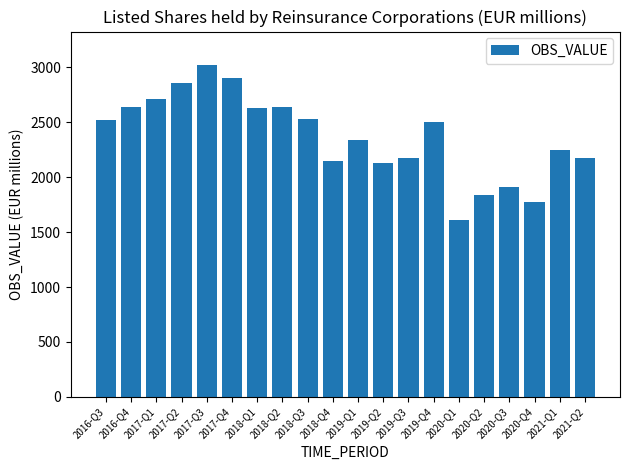

Which label corresponds to the largest value in the chart?

2017-Q3